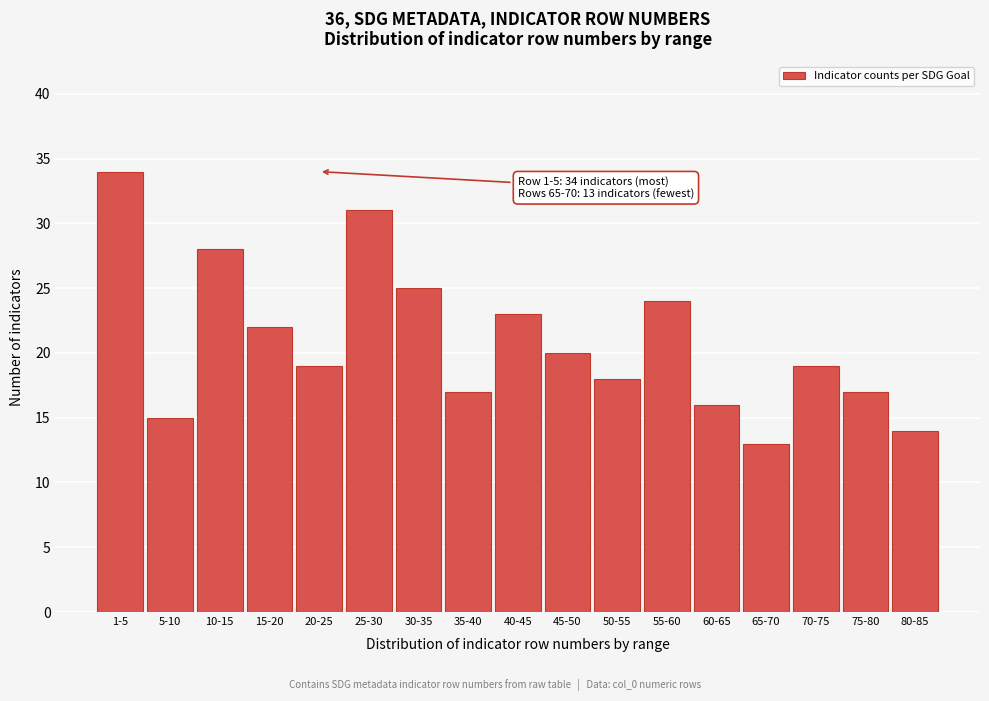

Reading left to right, list all the values displayed in this chart.

1-5=34	5-10=15	10-15=28	15-20=22	20-25=19	25-30=31	30-35=25	35-40=17	40-45=23	45-50=20	50-55=18	55-60=24	60-65=16	65-70=13	70-75=19	75-80=17	80-85=14